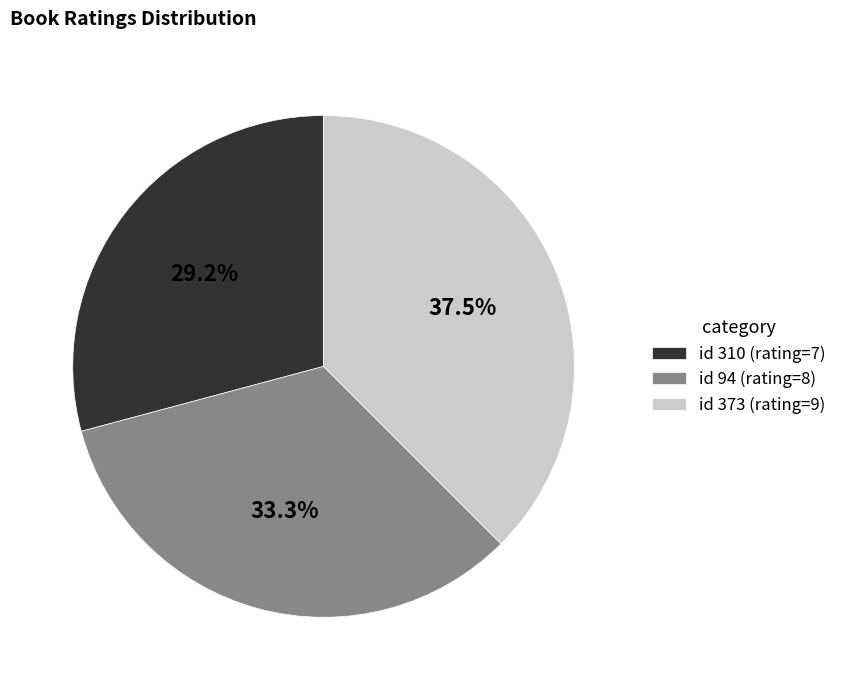

Rank the categories by value from highest to lowest.

id 373 (rating=9), id 94 (rating=8), id 310 (rating=7)